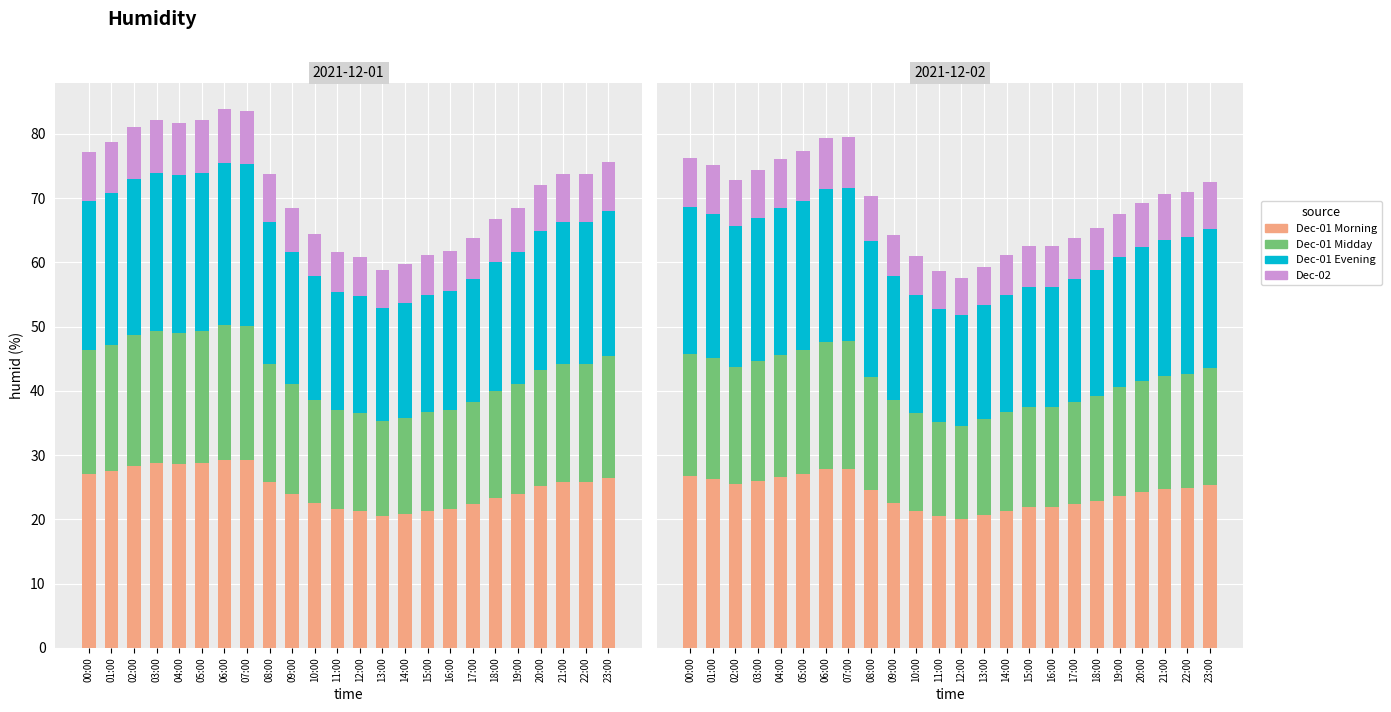

List the labels in order of Dec-01 Midday value, largest first.

06:00, 07:00, 05:00, 03:00, 04:00, 02:00, 01:00, 00:00, 23:00, 08:00, 21:00, 22:00, 20:00, 09:00, 19:00, 18:00, 10:00, 17:00, 16:00, 11:00, 15:00, 12:00, 14:00, 13:00